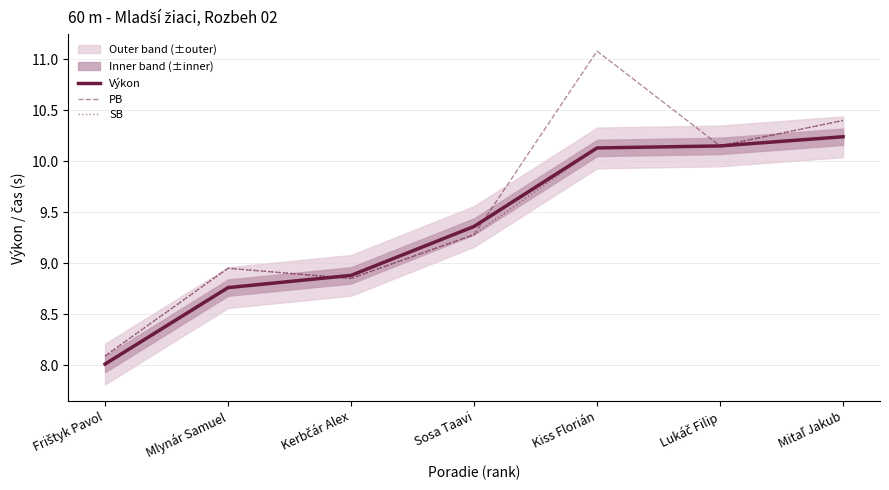

Which category has the lowest value in the SB series?

Frištyk Pavol